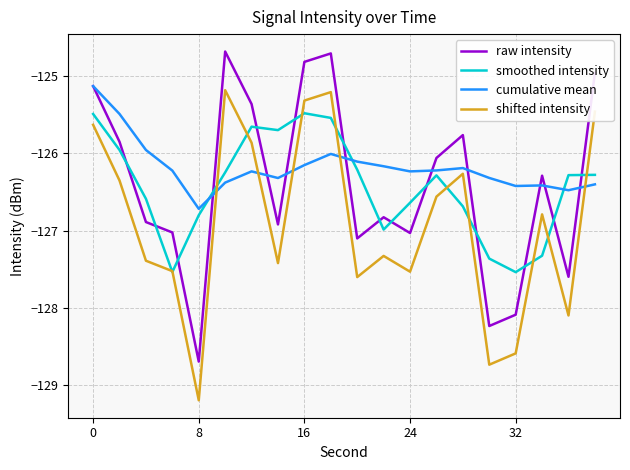

Which series has the largest total across all categories?

cumulative mean